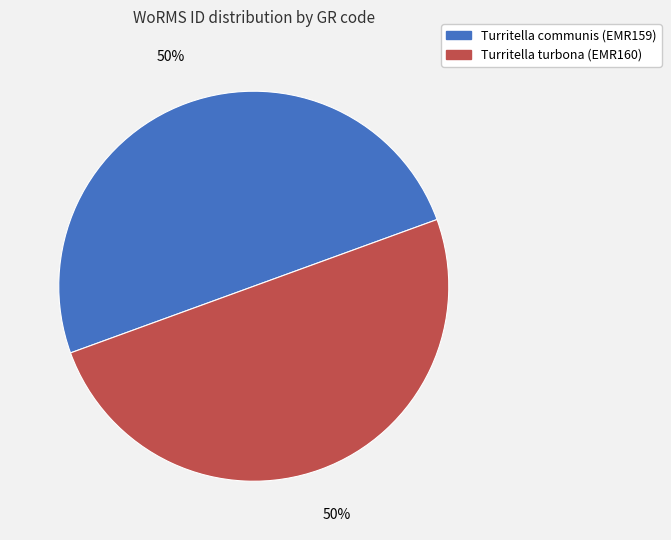

What is the ratio of the value at Turritella communis (EMR159) to the value at Turritella turbona (EMR160)?

1.0